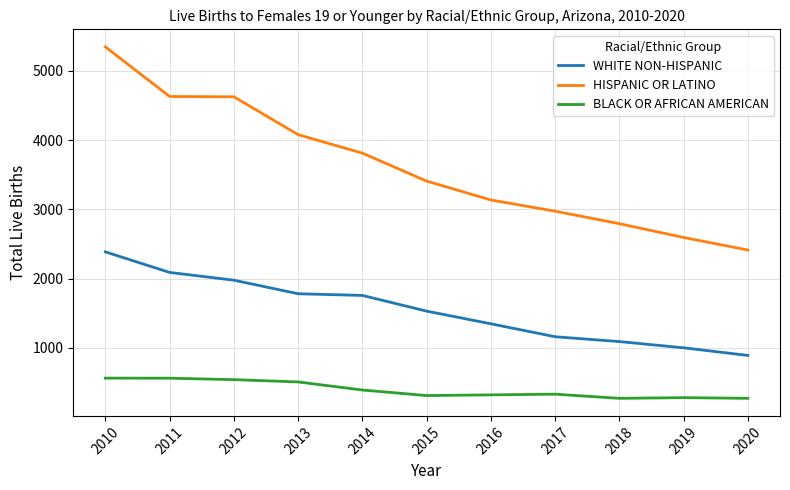

What is the total value across all series at 2015?

5249